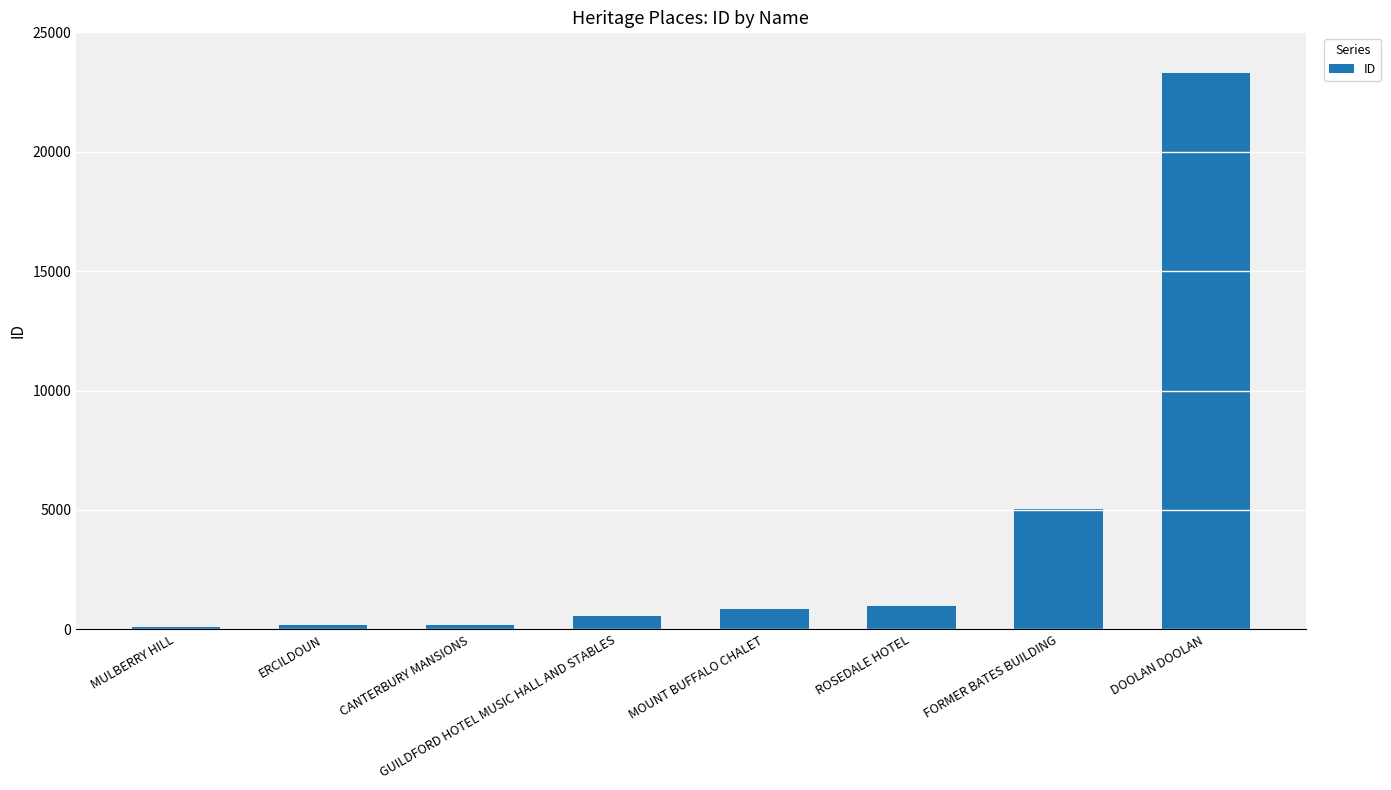

Which has a higher value, FORMER BATES BUILDING or MOUNT BUFFALO CHALET?

FORMER BATES BUILDING